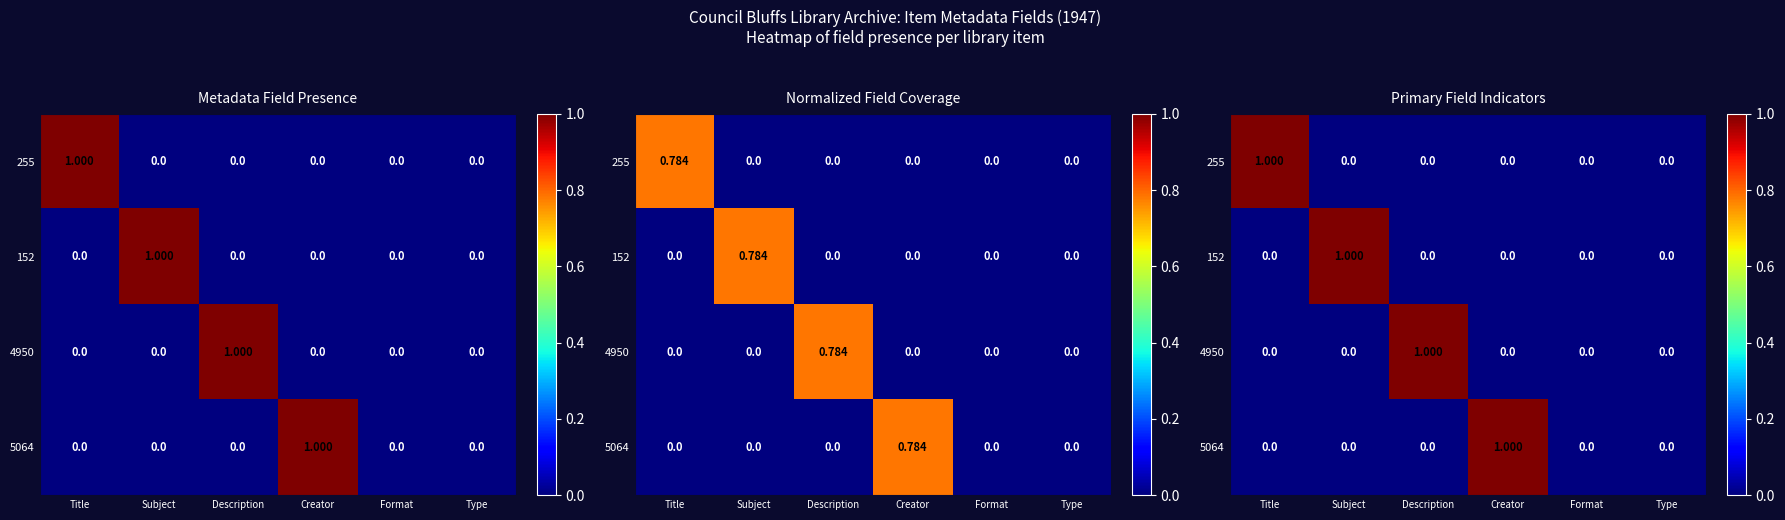

At which category is the sum across all series the highest?

Title